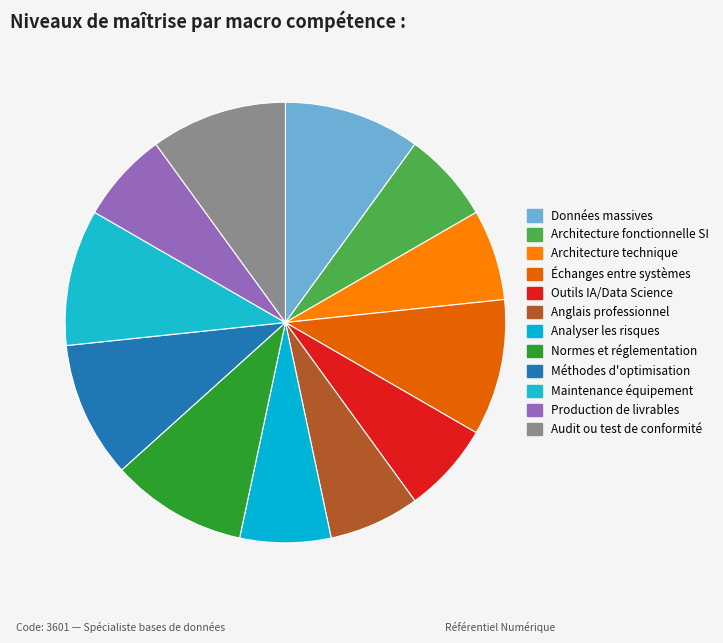

To the nearest percent, what is the average slice percentage?

8%